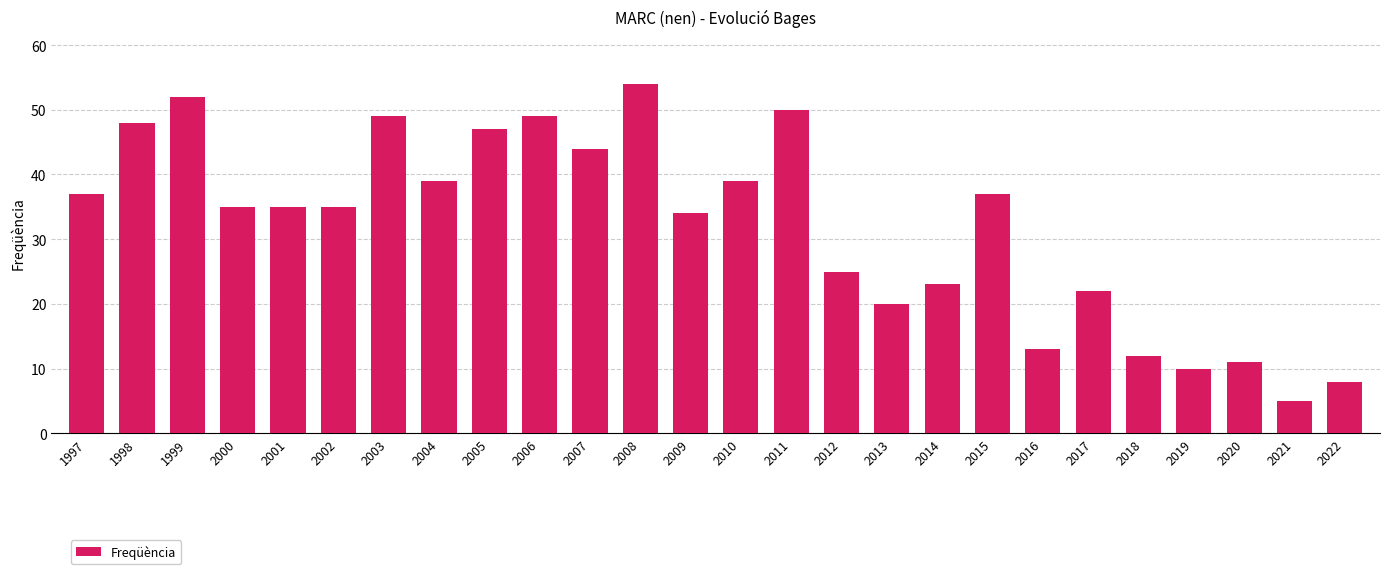

Where does the data first go above 35?

1997